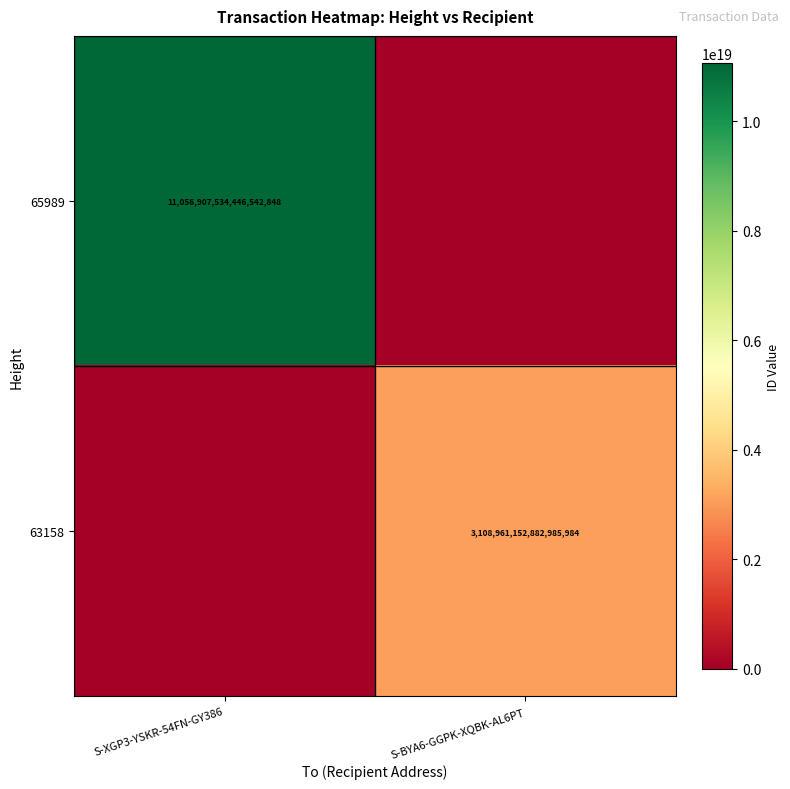

True or false: 65989 has a value of 18046648611502784512 at S-XGP3-YSKR-54FN-GY386.

False